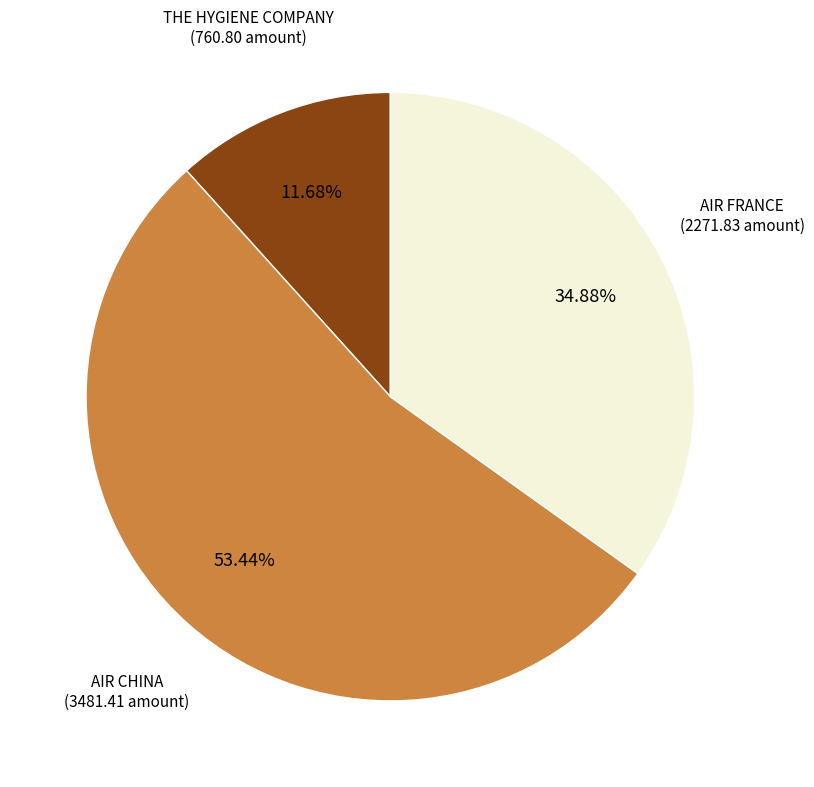

Is there a majority slice in this chart?

Yes